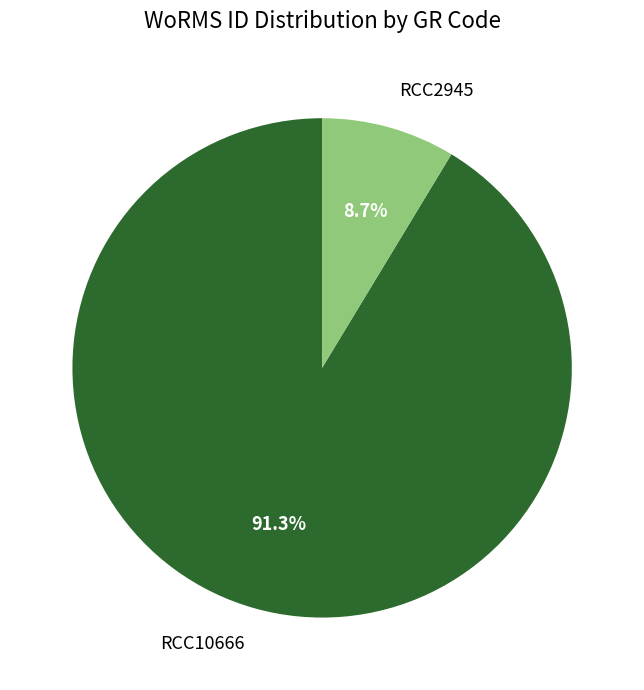

To the nearest percent, what portion does RCC2945 represent?

9%